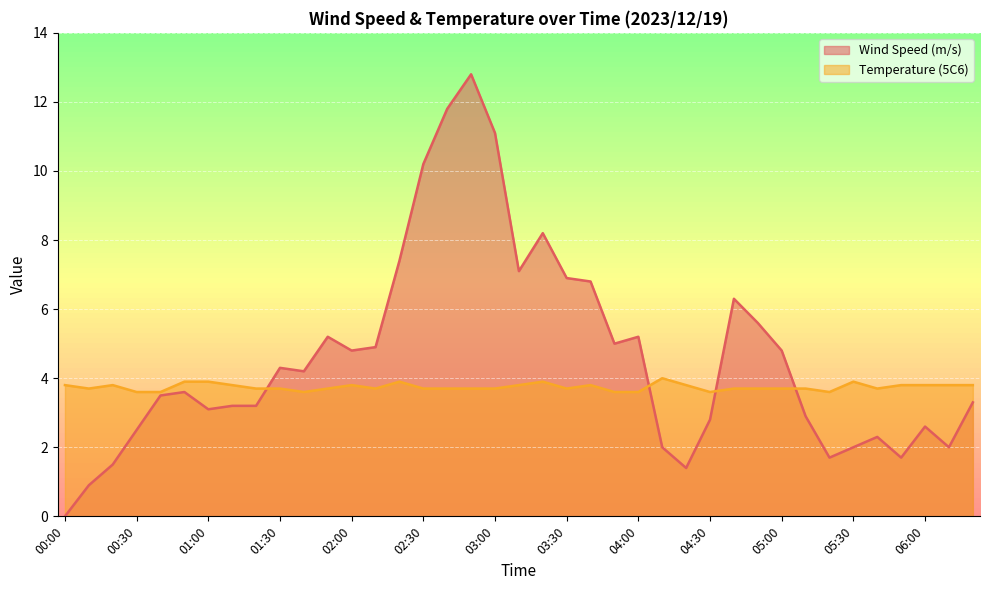

What is the total value across all series at 00:10?

4.6